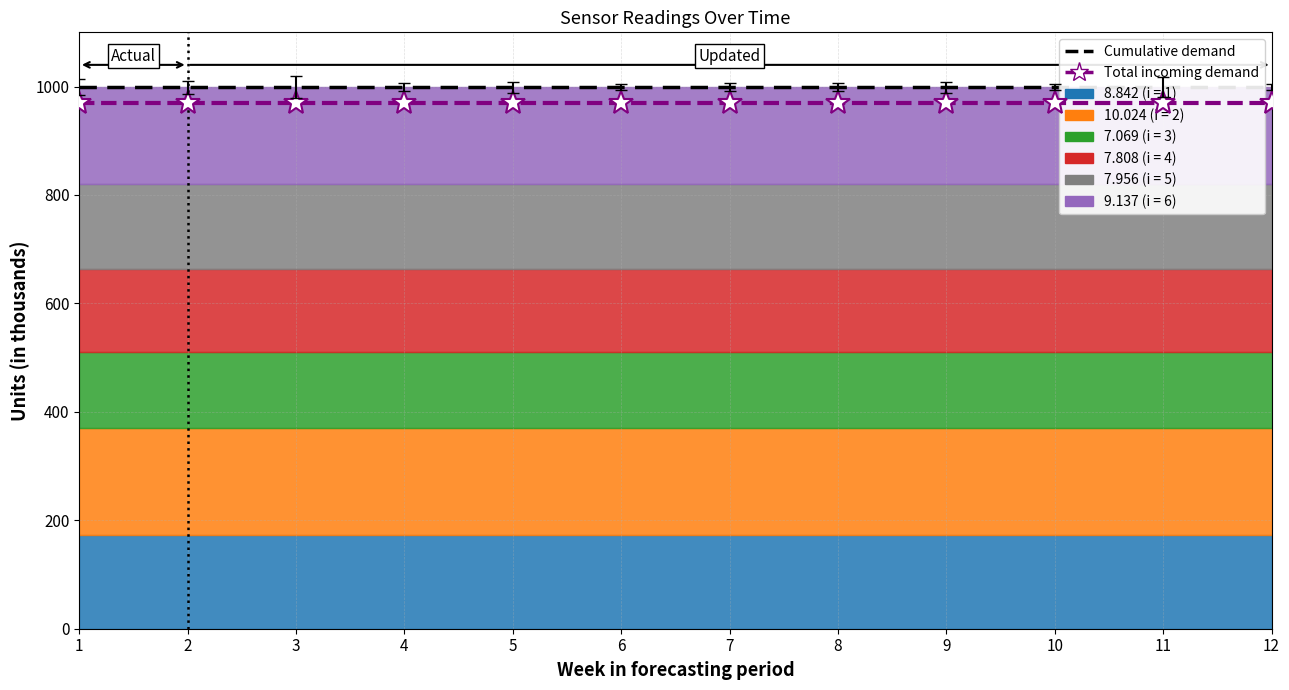

At which category is the sum across all series the highest?

1